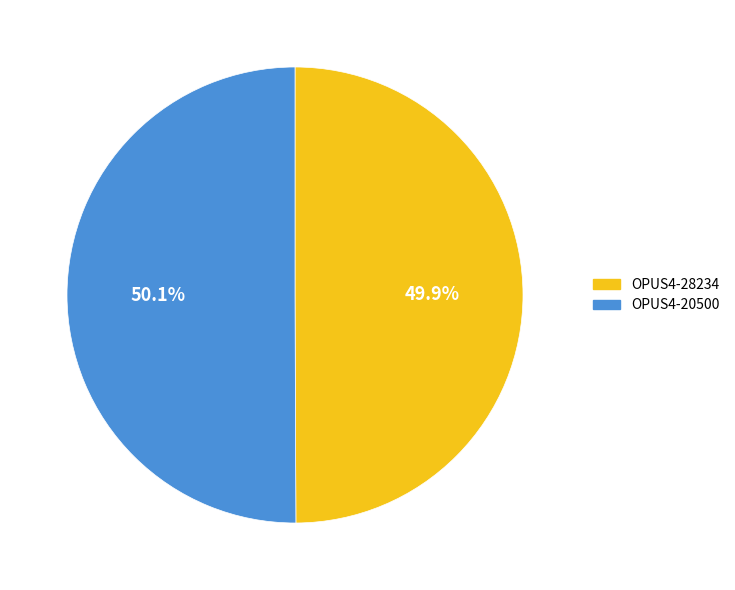

To the nearest percent, what percentage of the pie is OPUS4-20500?

50%